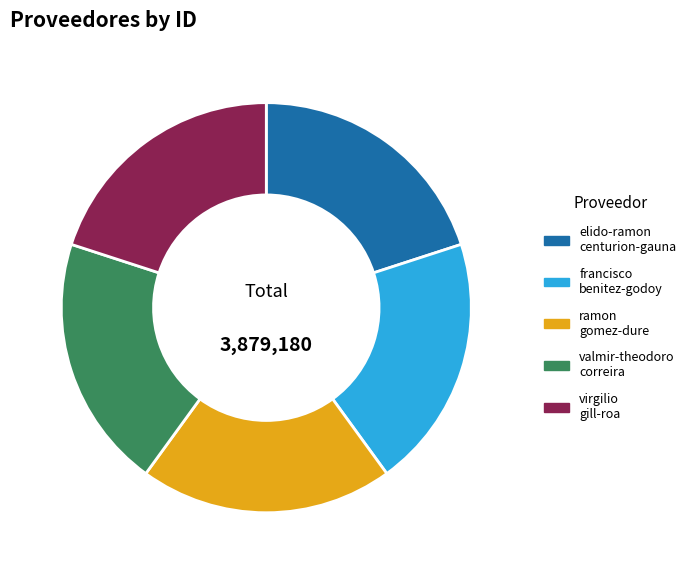

Does any single category account for the majority?

No